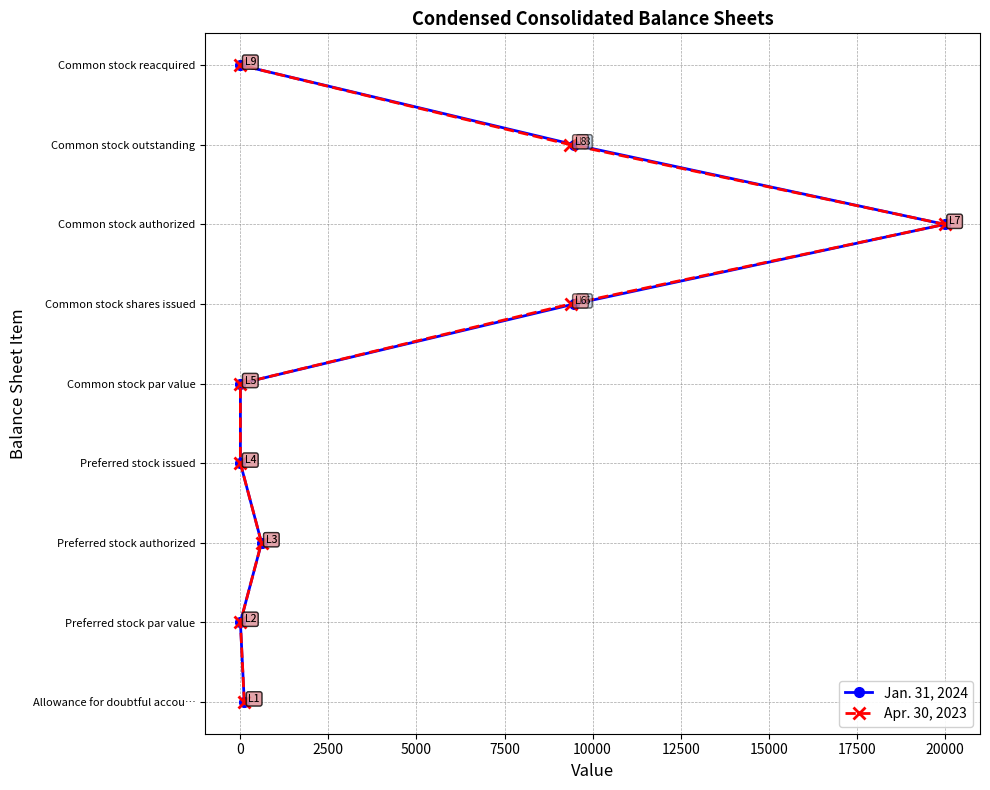

True or false: Jan. 31, 2024 and Apr. 30, 2023 cross at least once.

False